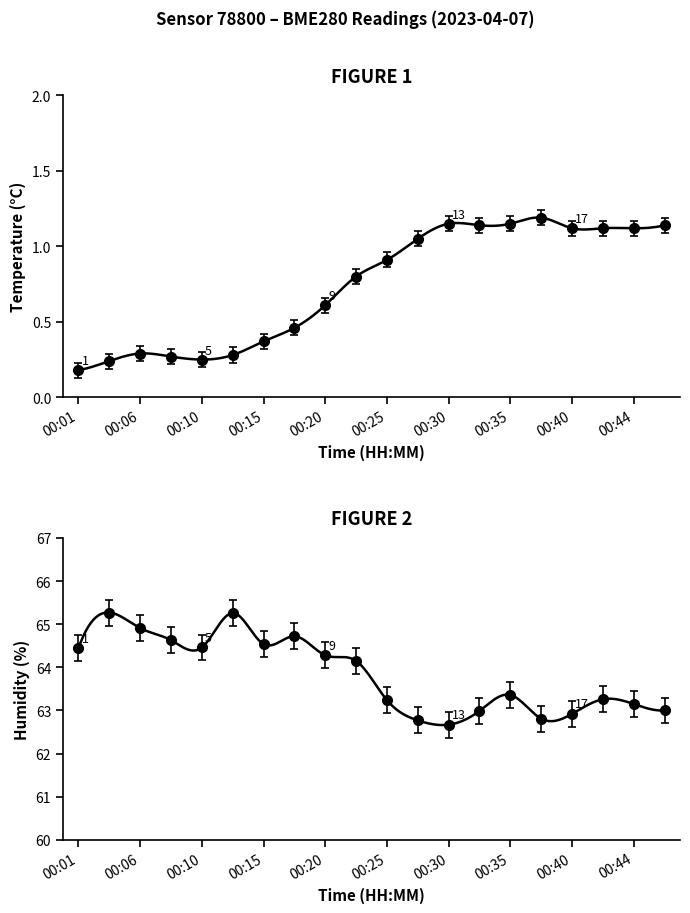

List the series in order of their peak value, lowest first.

temperature, humidity